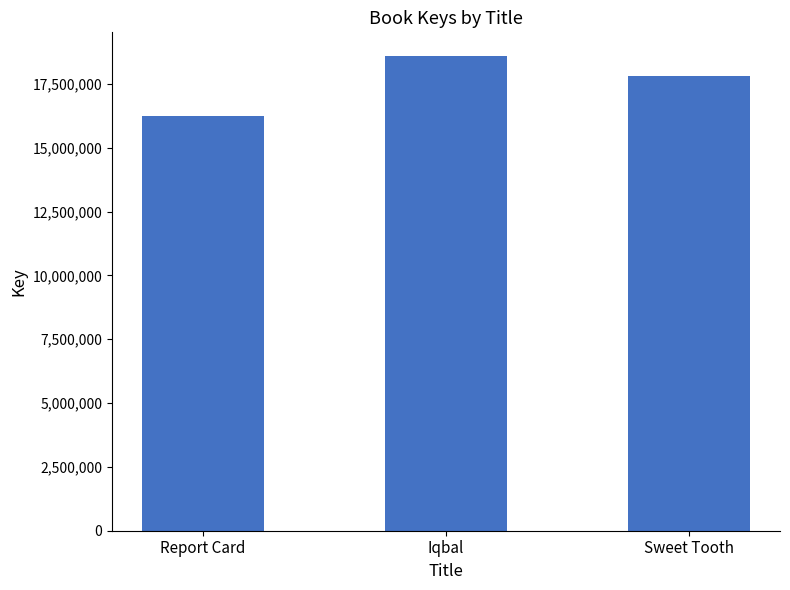

Reading left to right, list all the values displayed in this chart.

Report Card=16220892	Iqbal=18586620	Sweet Tooth=17801846